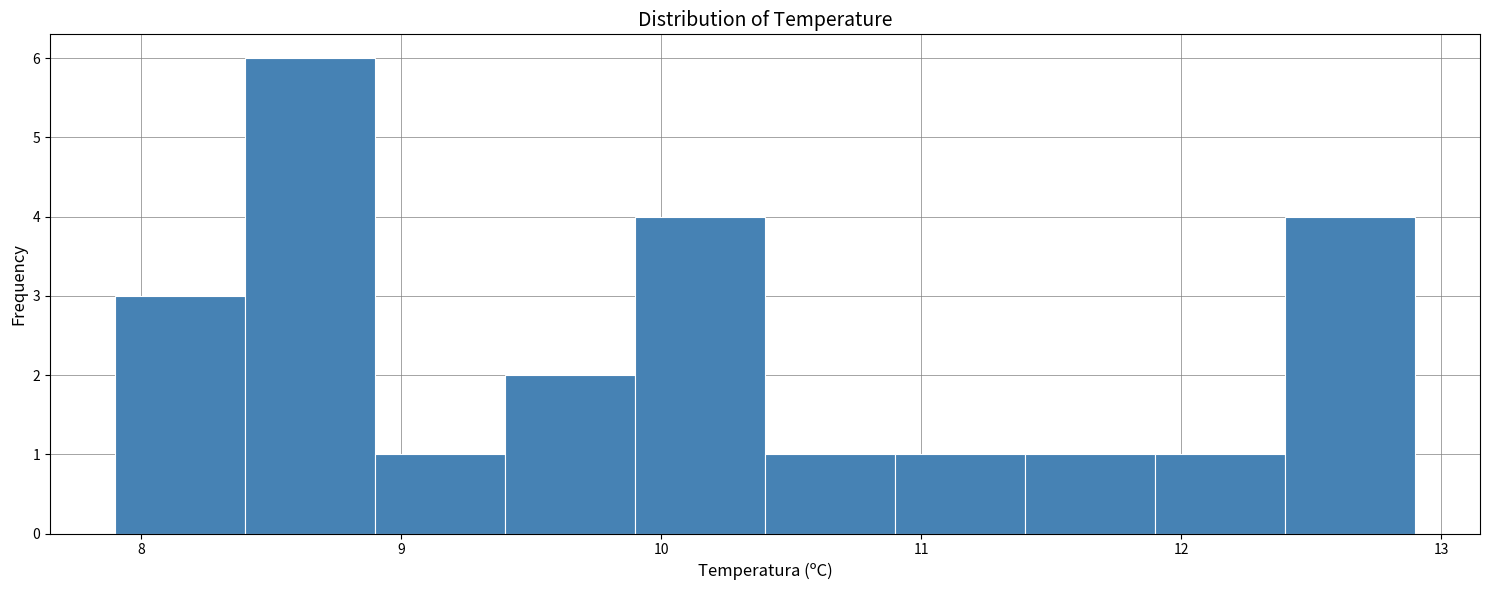

What is the height of the bar covering 9.4 to 9.9 on the x-axis? The values are not printed on the chart, so give them approximately, as read against the axis.

2